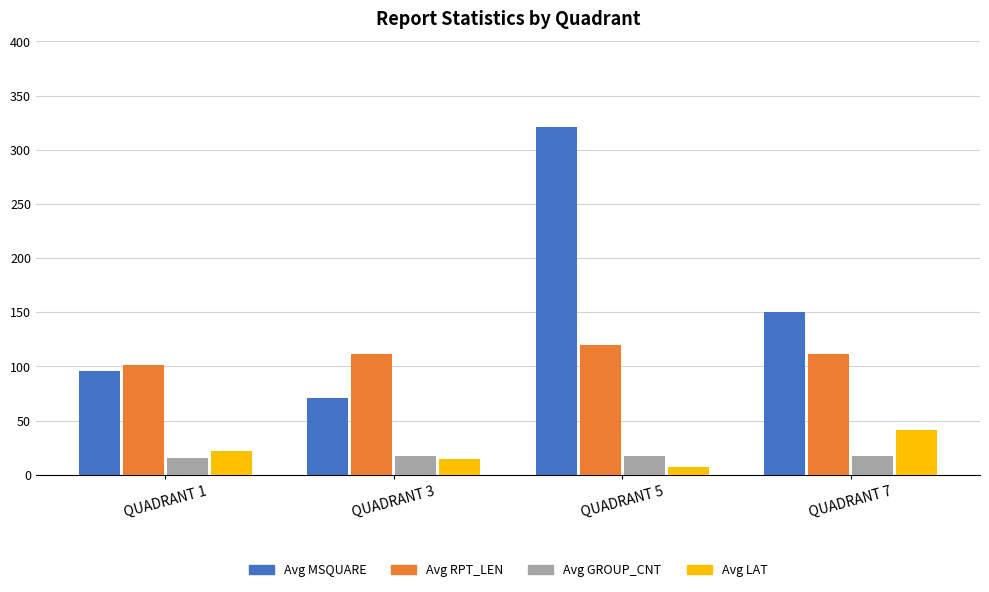

At how many categories does at least one series exceed 60?

4